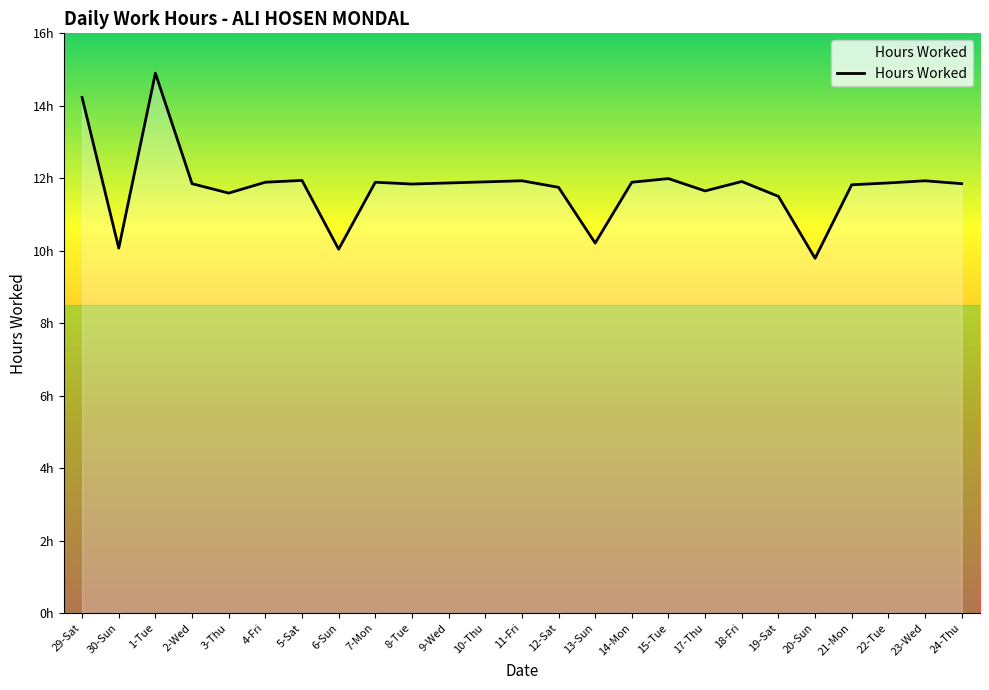

At which label is the value closest to 12?

15-Tue